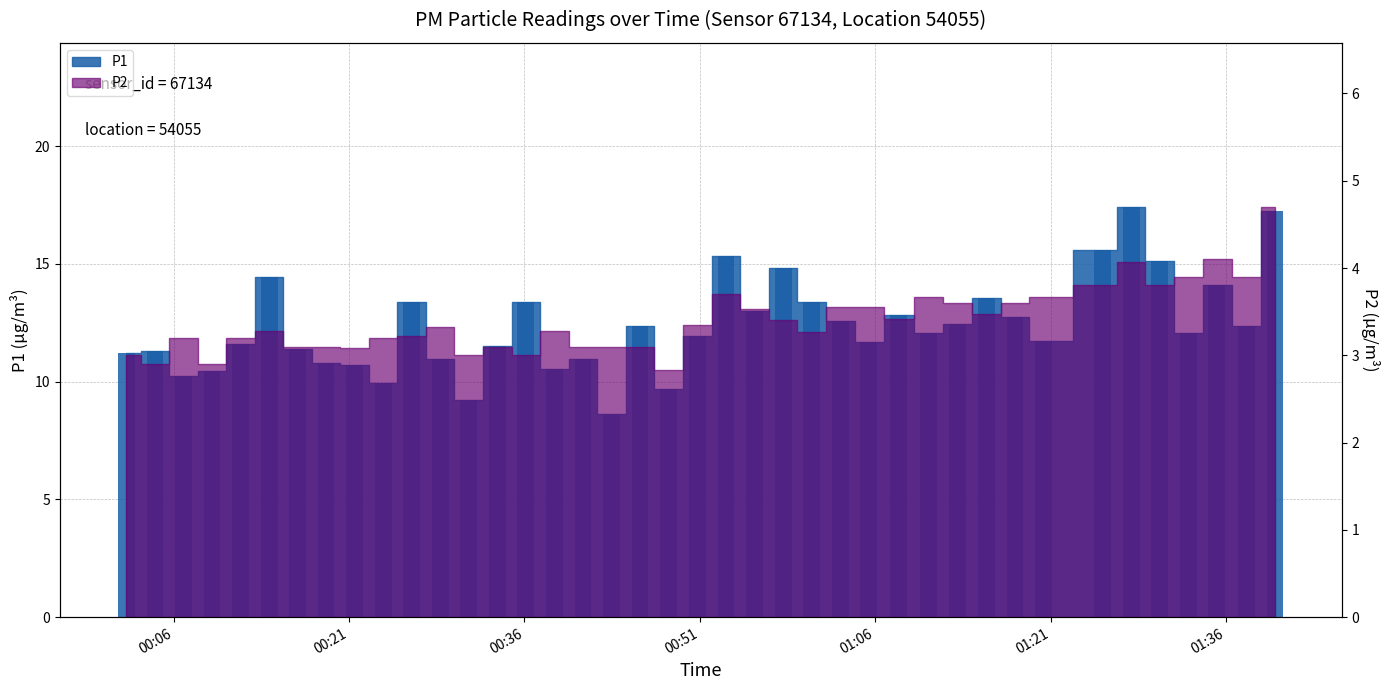

What value does the data have at 2023-08-08T01:17:57?

12.7